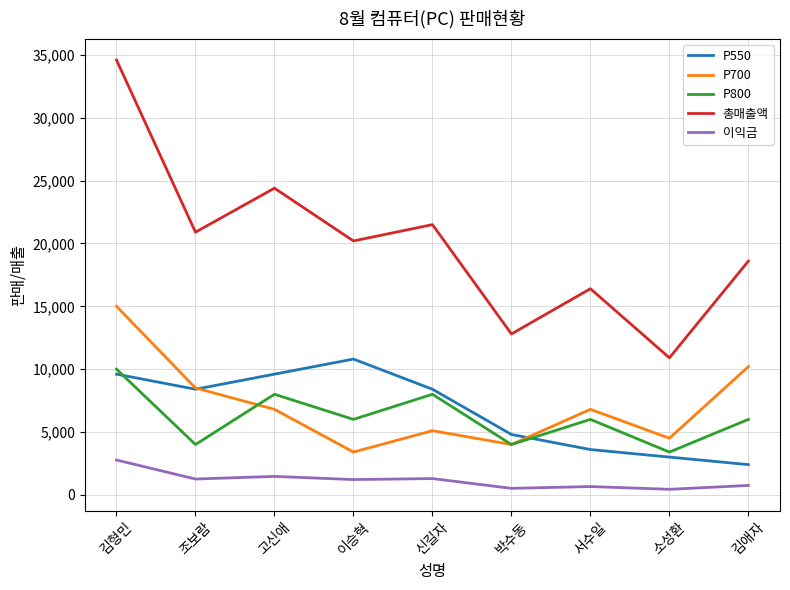

Count the number of categories in the chart.

9